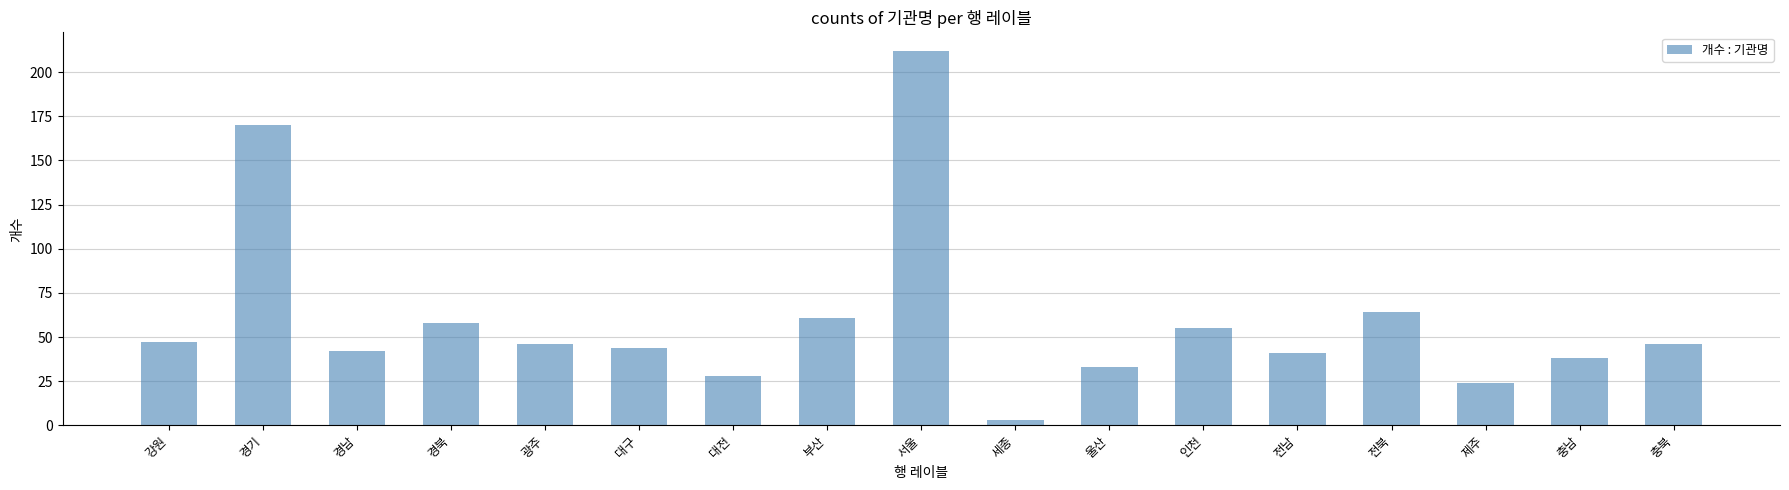

Is it true that the value at 세종 is 3?

True